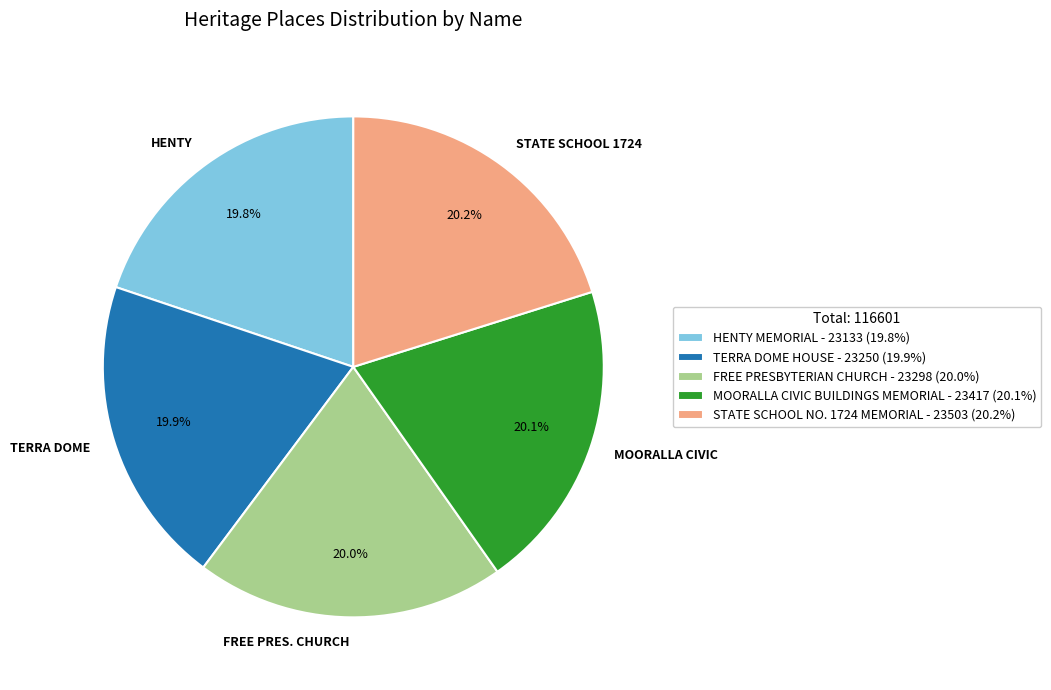

To the nearest percent, what portion does STATE SCHOOL NO. 1724 MEMORIAL represent?

20%